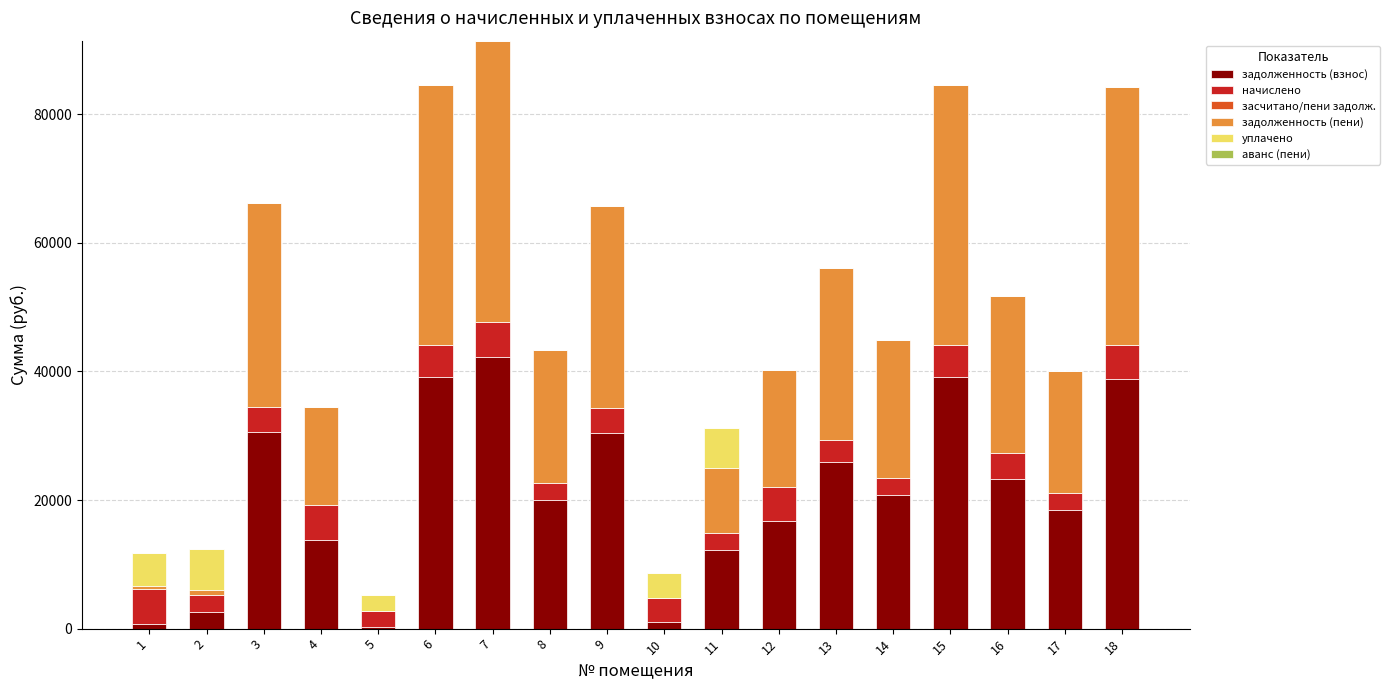

The value of аванс (пени) at 9 is 0.0. True or false?

True